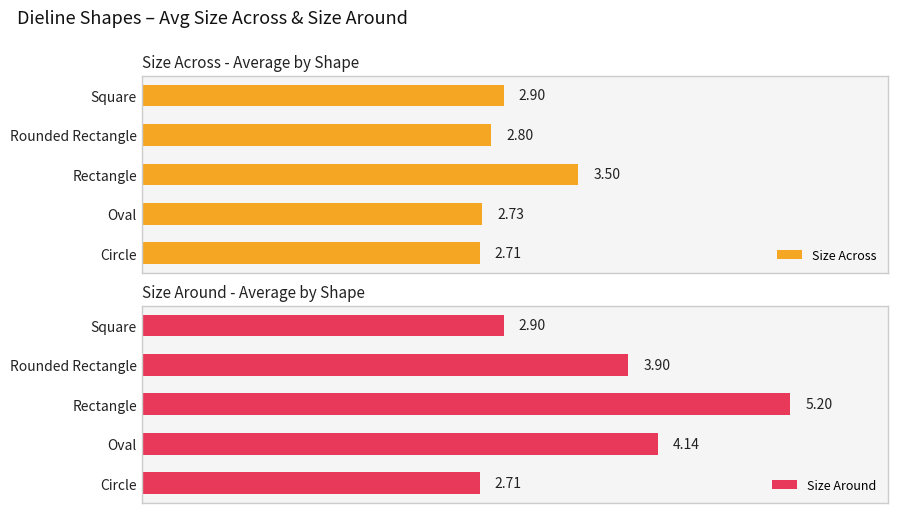

At which label is Size Across closest to 3?

Square